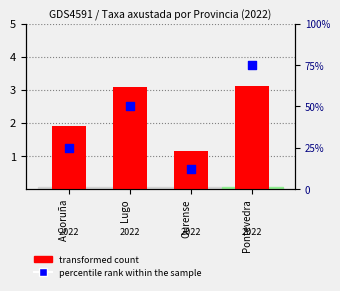

At how many categories does at least one series exceed 73?

1